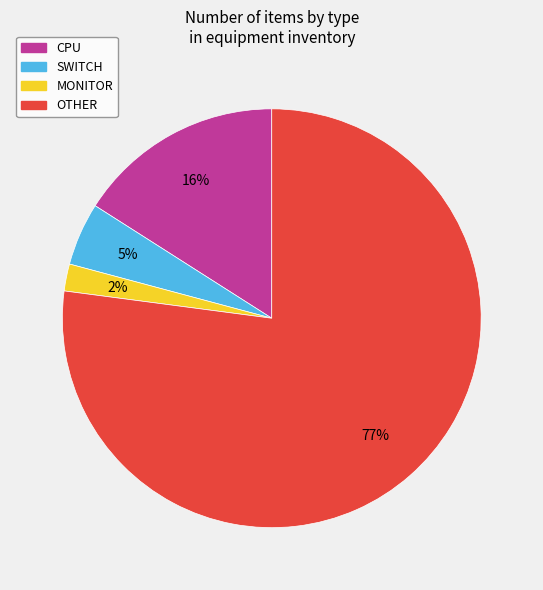

To the nearest percent, what is the difference between the OTHER and CPU slice percentages?

61%